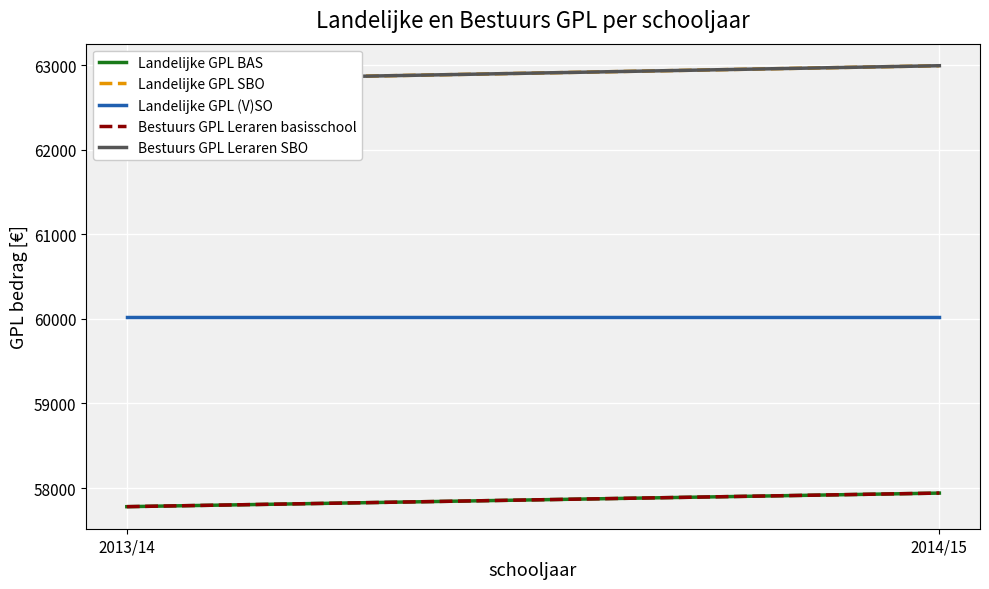

Which series has the largest total across all categories?

Bestuurs GPL Leraren SBO